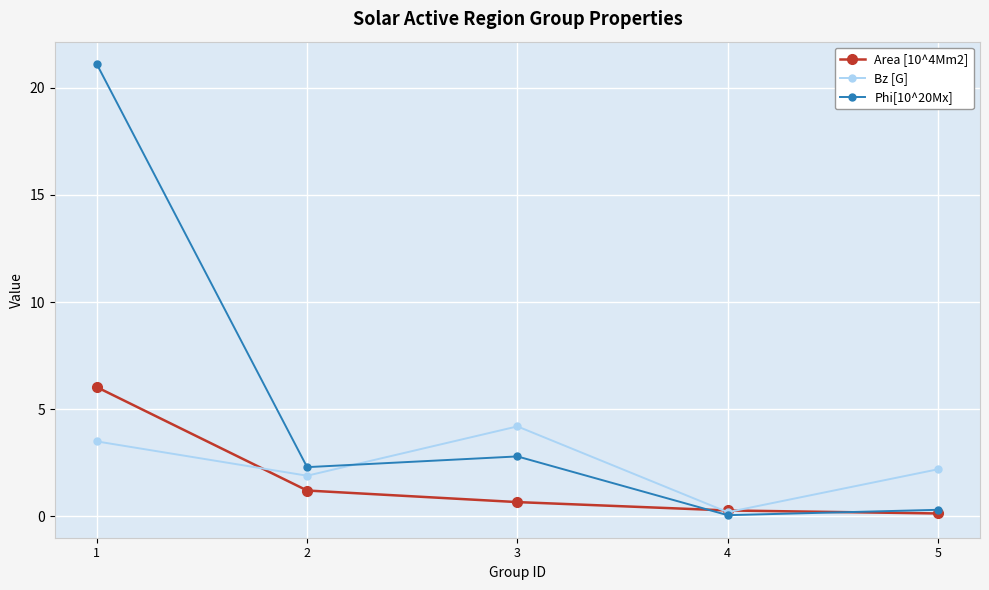

In Phi[10^20Mx], how many points are higher than both neighbors (excluding endpoints)?

1